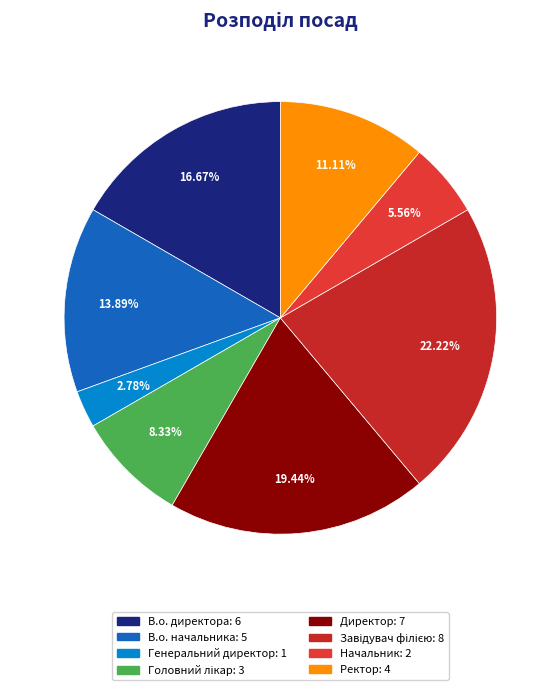

To the nearest percent, what is the average slice percentage?

12%